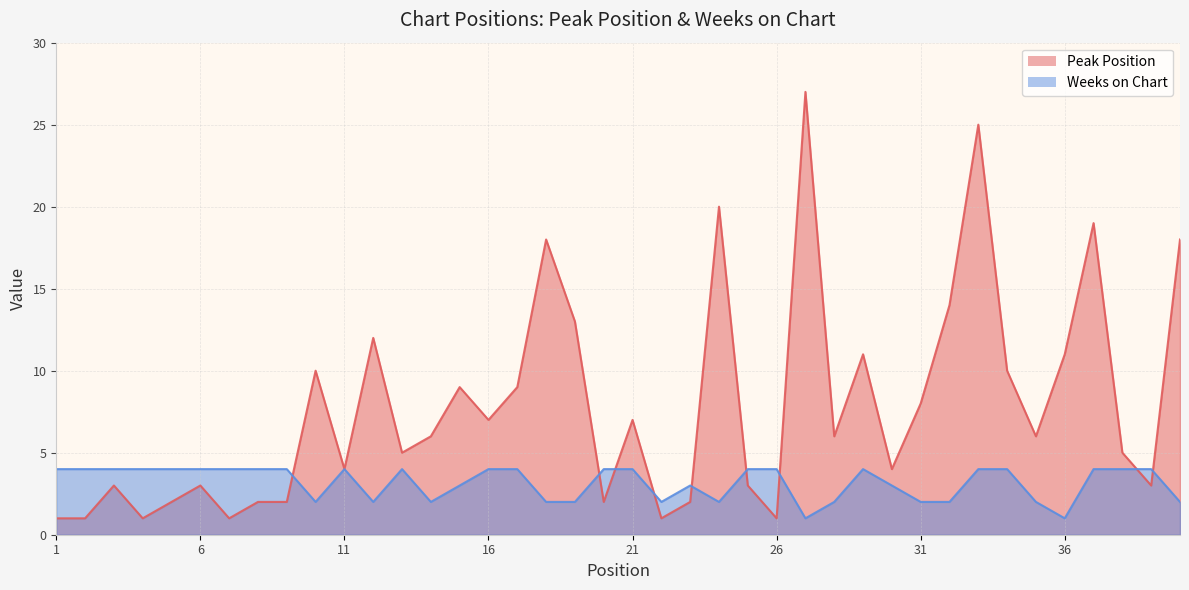

How many series are shown in this chart?

2